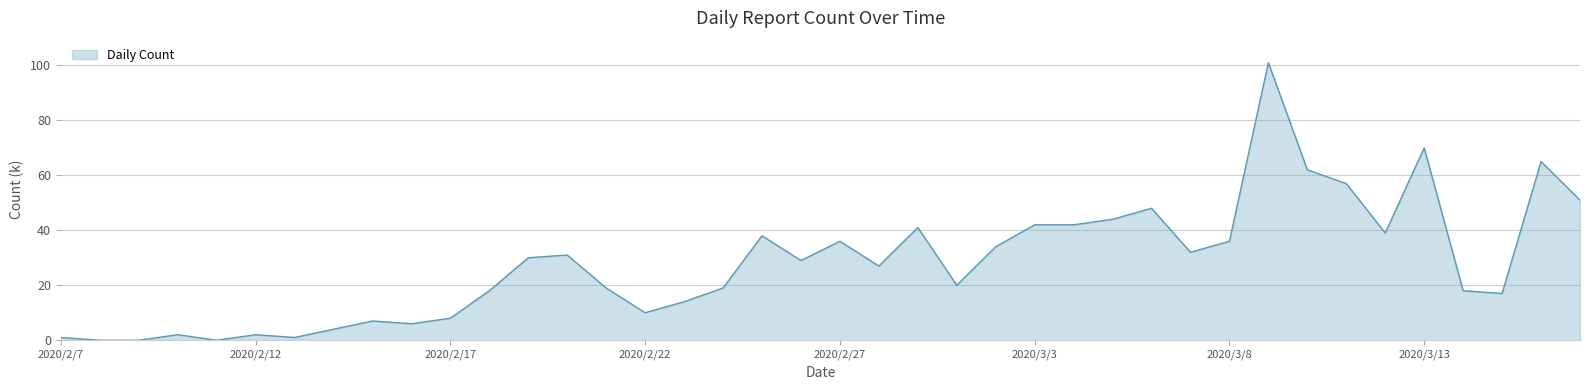

What is the difference between the maximum and minimum values?

101